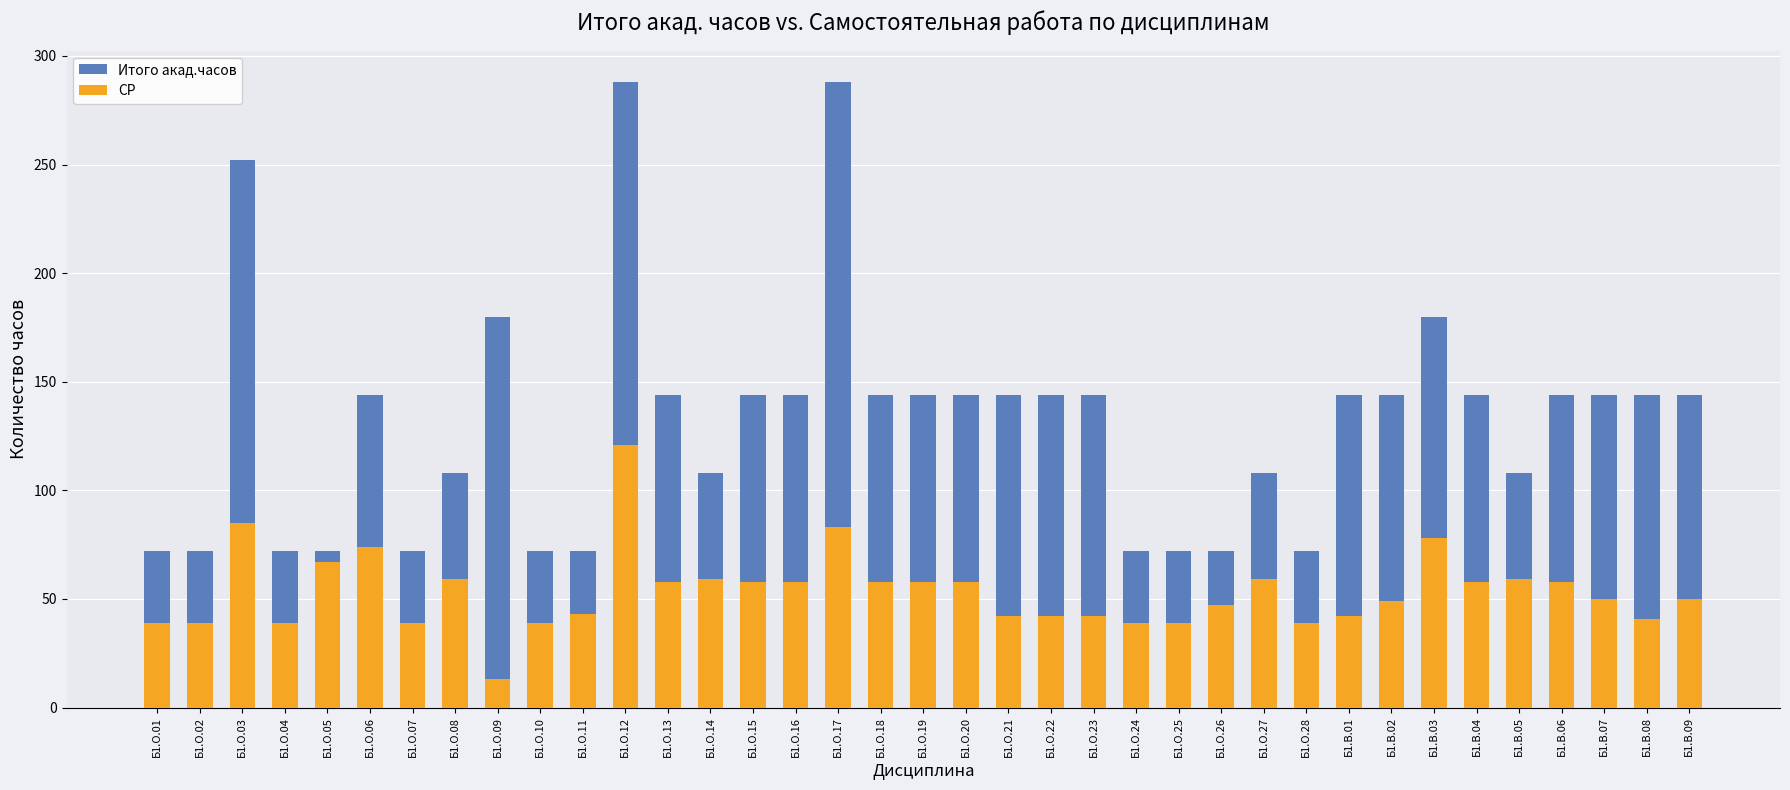

Rank the series by their maximum value, from highest to lowest.

Итого акад.часов, СР